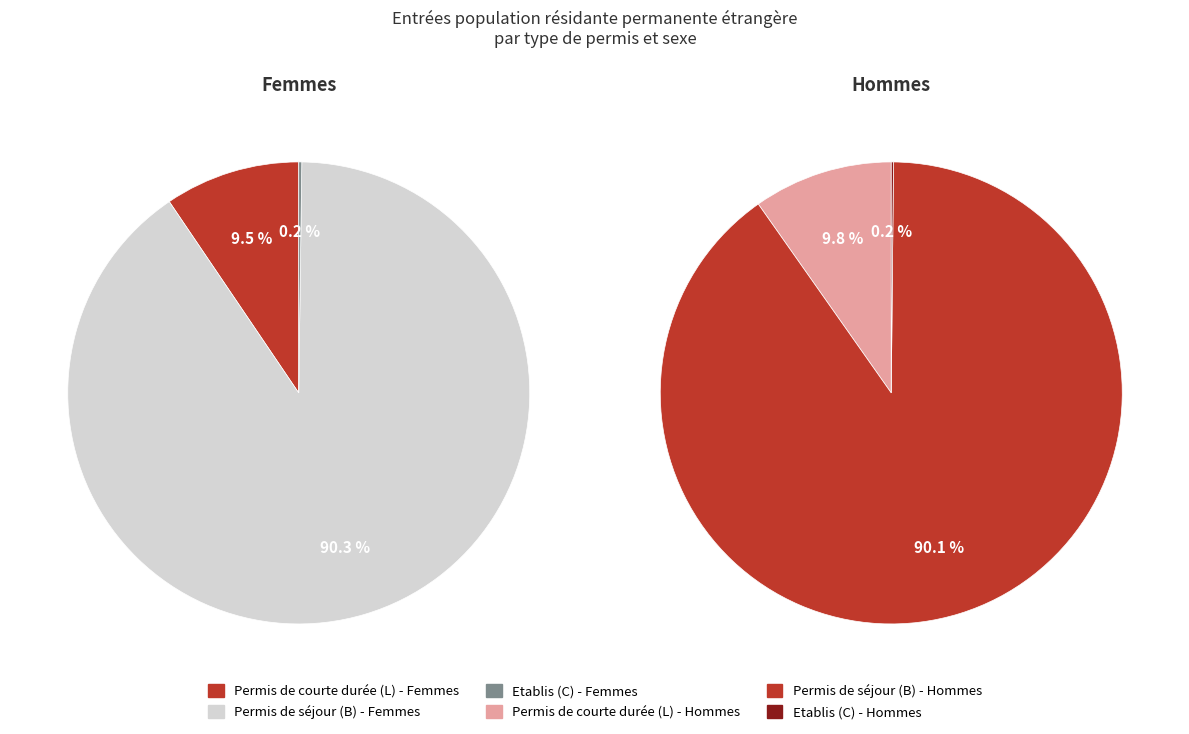

How many slices are in this pie chart?

6